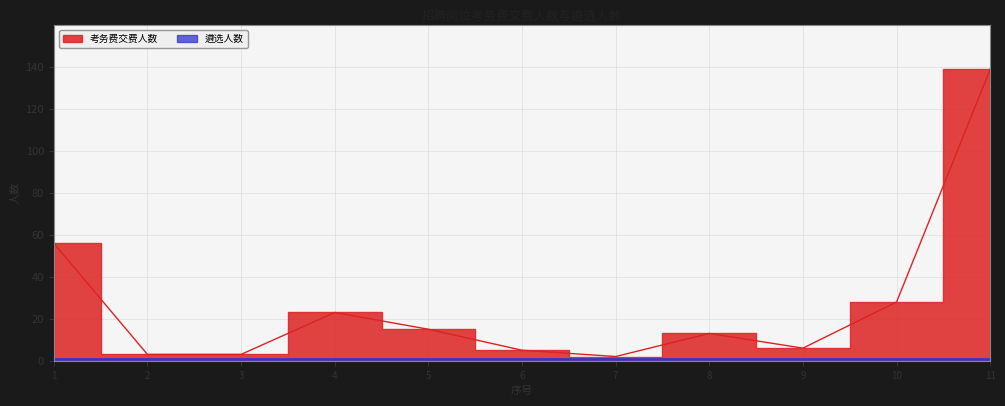

Is it true that the value at 7 is 0?

False